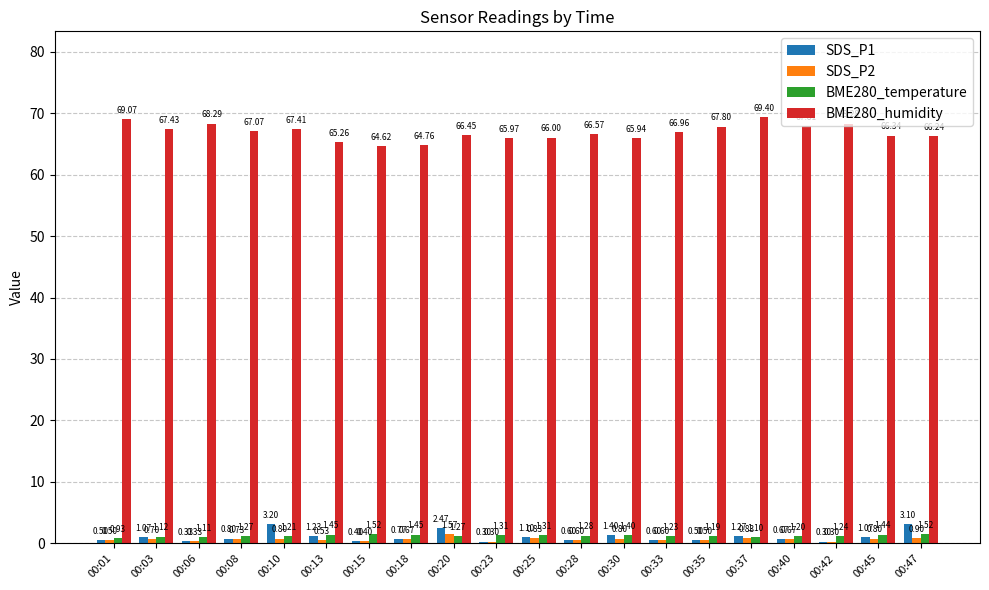

What is the average value of the BME280_humidity series?

66.9